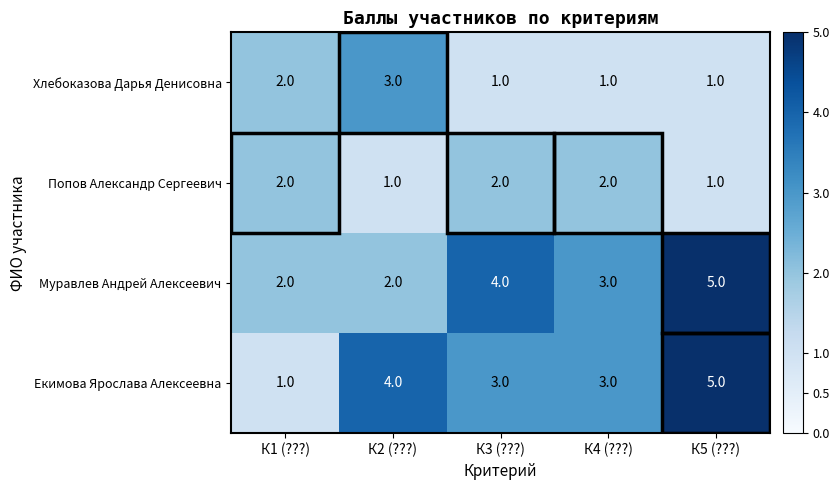

Which series changed the most between К1 (???) and К4 (???)?

Екимова Ярослава Алексеевна